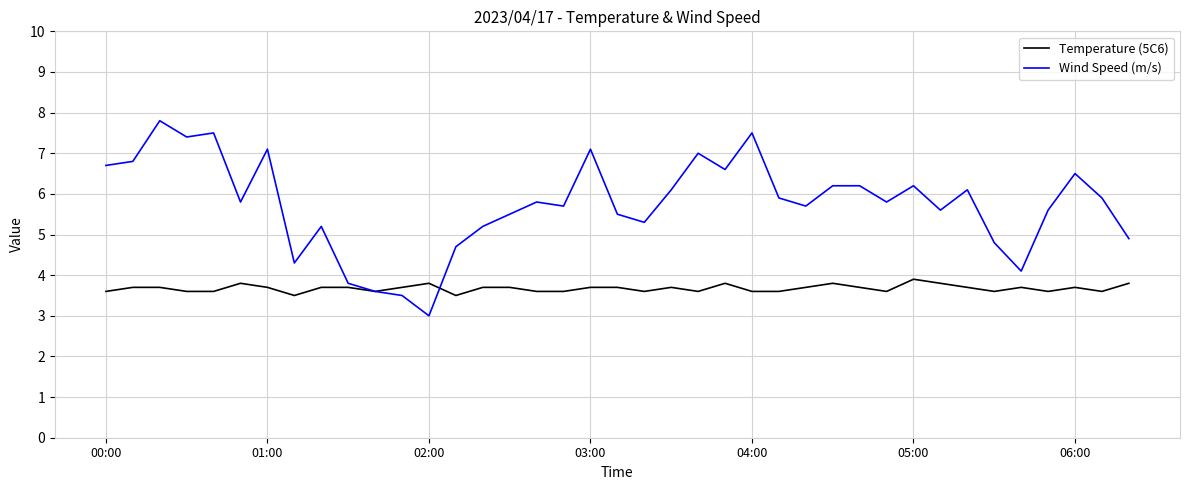

List the series in order of their overall mean, lowest first.

Temperature (5C6), Wind Speed (m/s)